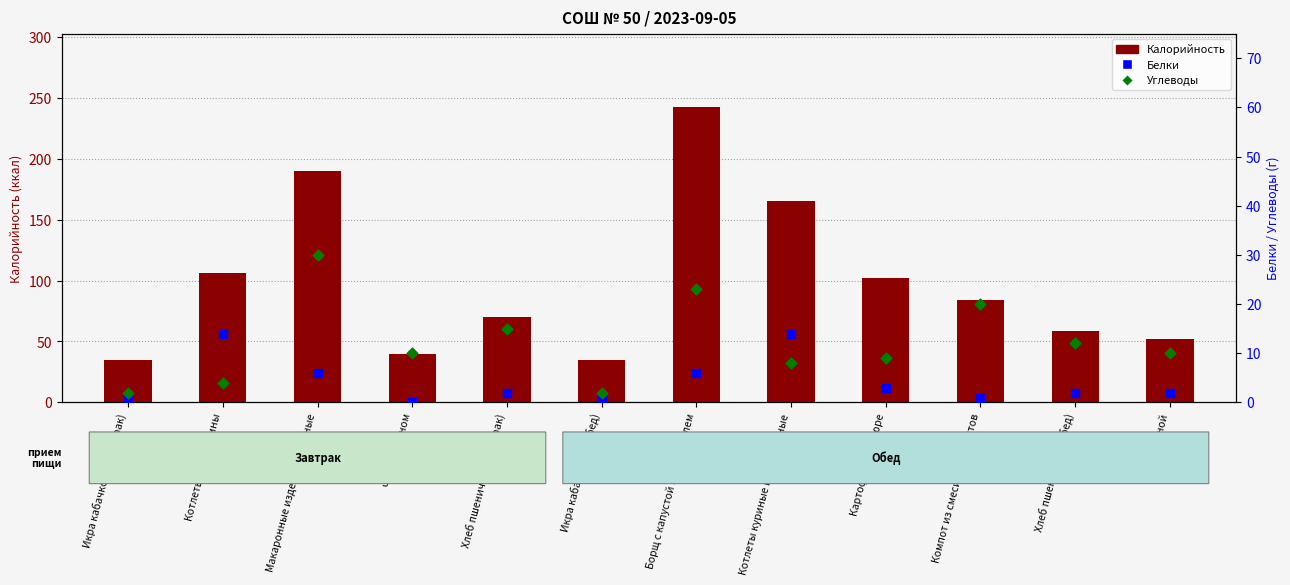

At how many categories does at least one series exceed 31?

12